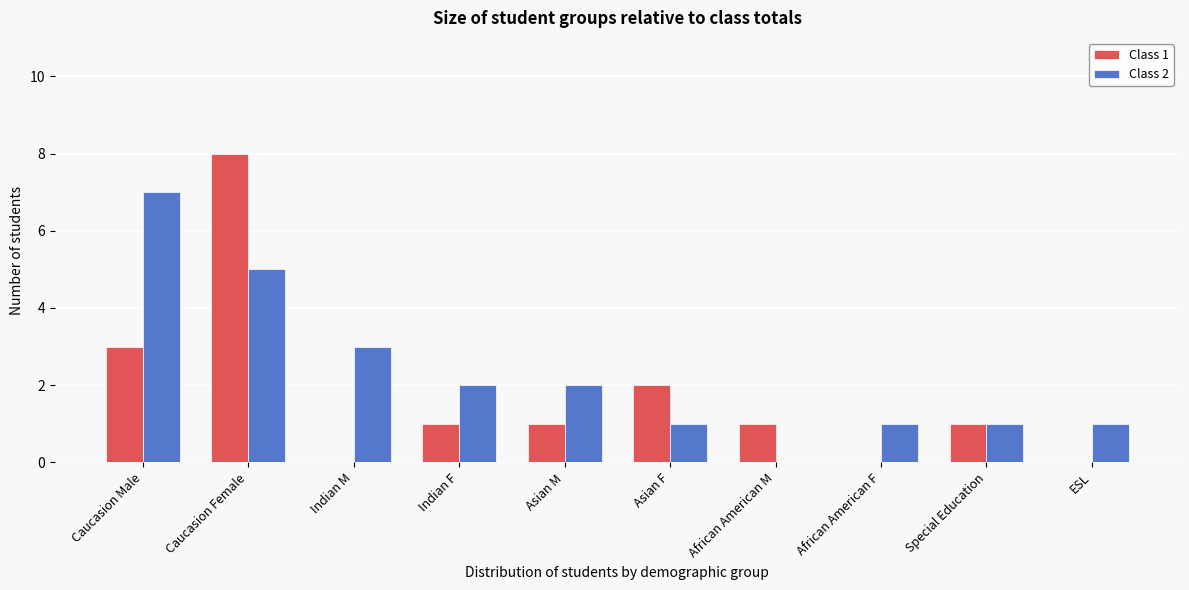

Reading left to right, transcribe all the data shown in this chart.

Class 1: Caucasion Male=3	Caucasion Female=8	Indian M=0	Indian F=1	Asian M=1	Asian F=2	African American M=1	African American F=0	Special Education=1	ESL=0
Class 2: Caucasion Male=7	Caucasion Female=5	Indian M=3	Indian F=2	Asian M=2	Asian F=1	African American M=0	African American F=1	Special Education=1	ESL=1